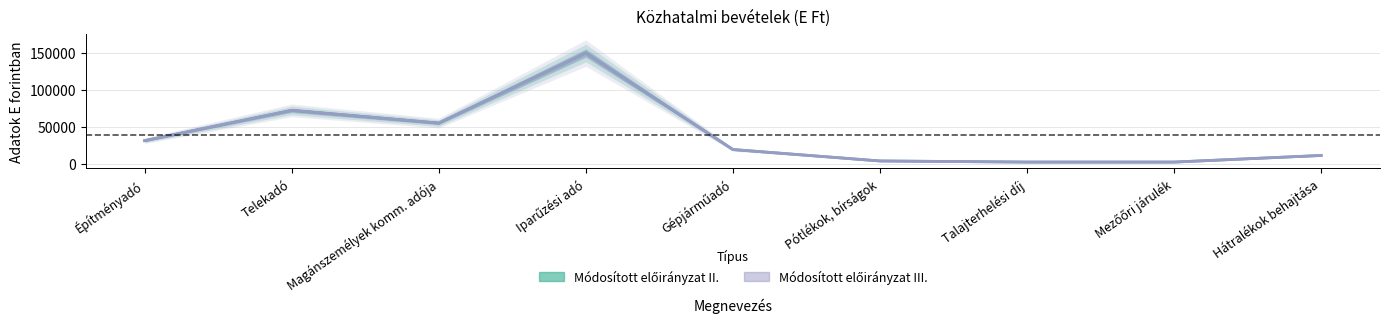

How many categories are shown in the chart?

9